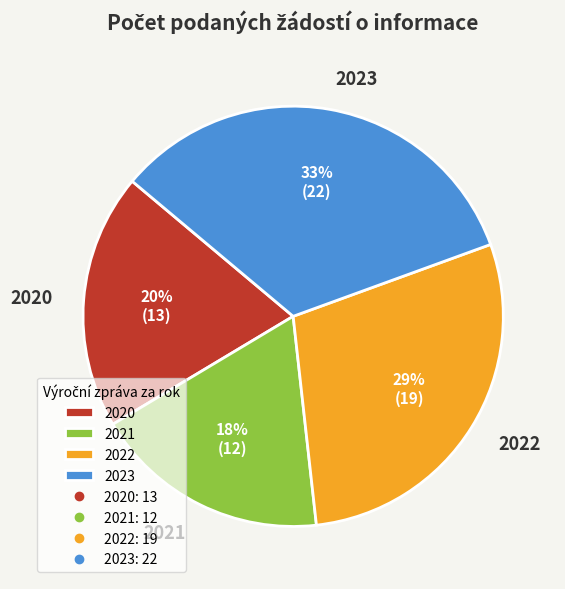

To the nearest percent, what percentage of the pie is 2022?

29%